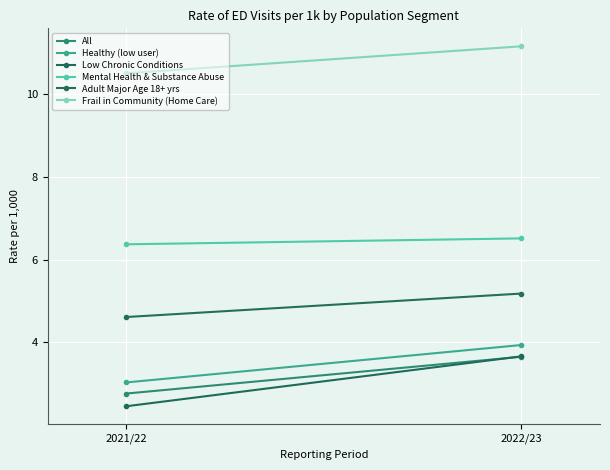

Reading right to left, transcribe all the data shown in this chart.

All: 2022/23=3.6	2021/22=2.8
Healthy (low user): 2022/23=3.9	2021/22=3.0
Low Chronic Conditions: 2022/23=3.7	2021/22=2.4
Mental Health & Substance Abuse: 2022/23=6.5	2021/22=6.4
Adult Major Age 18+ yrs: 2022/23=5.2	2021/22=4.6
Frail in Community (Home Care): 2022/23=11.2	2021/22=10.5